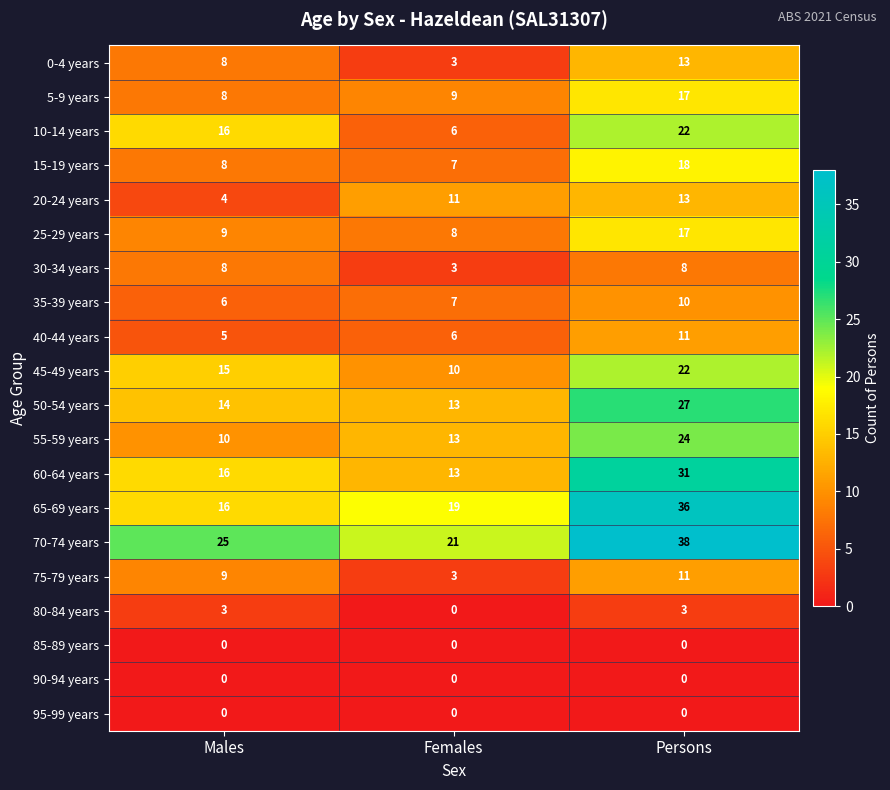

How many 80-84 years values are between 0 and 3?

3